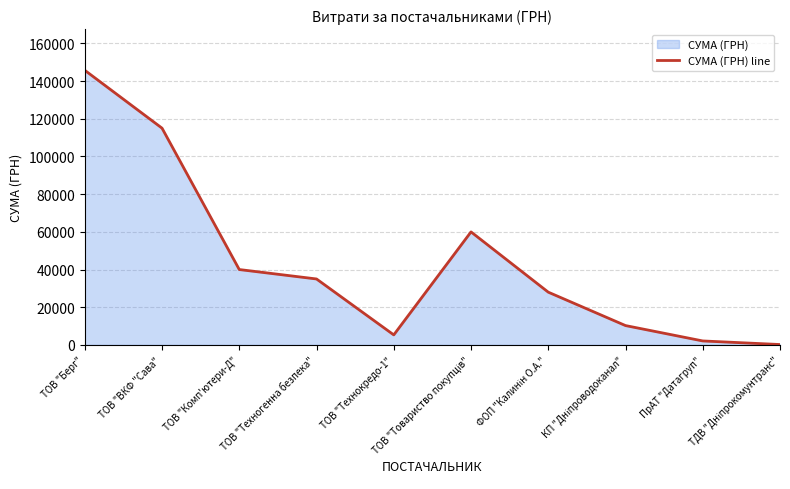

Reading left to right, extract all data points from this chart.

145693.0	114991.9	40000.0	35000.0	5339.4	59972.0	28000.0	10281.8	2124.3	226.1